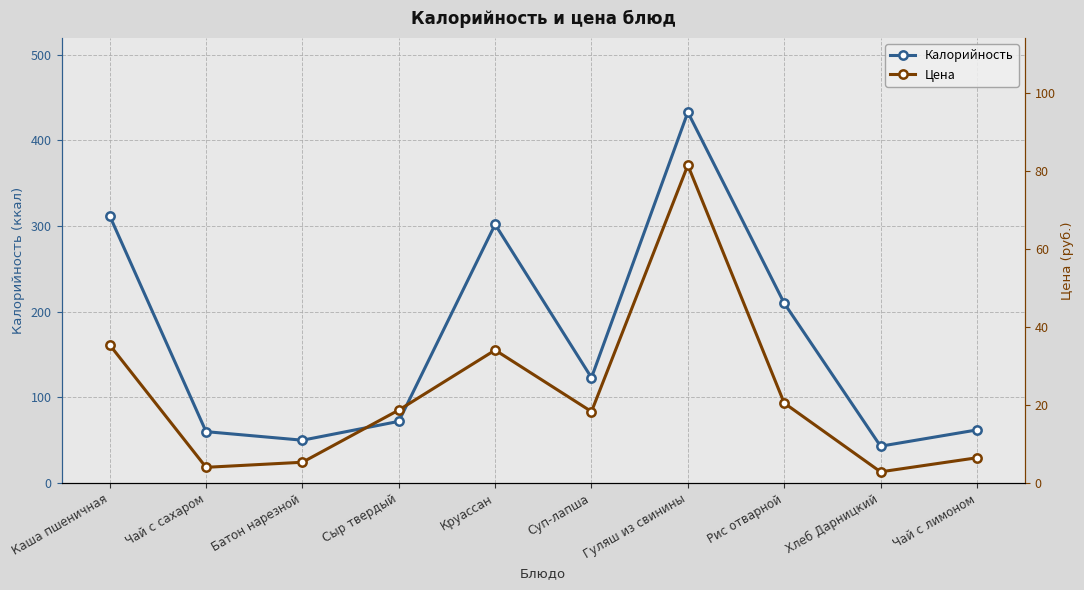

Where does the Калорийность series first go above 123?

Каша пшеничная